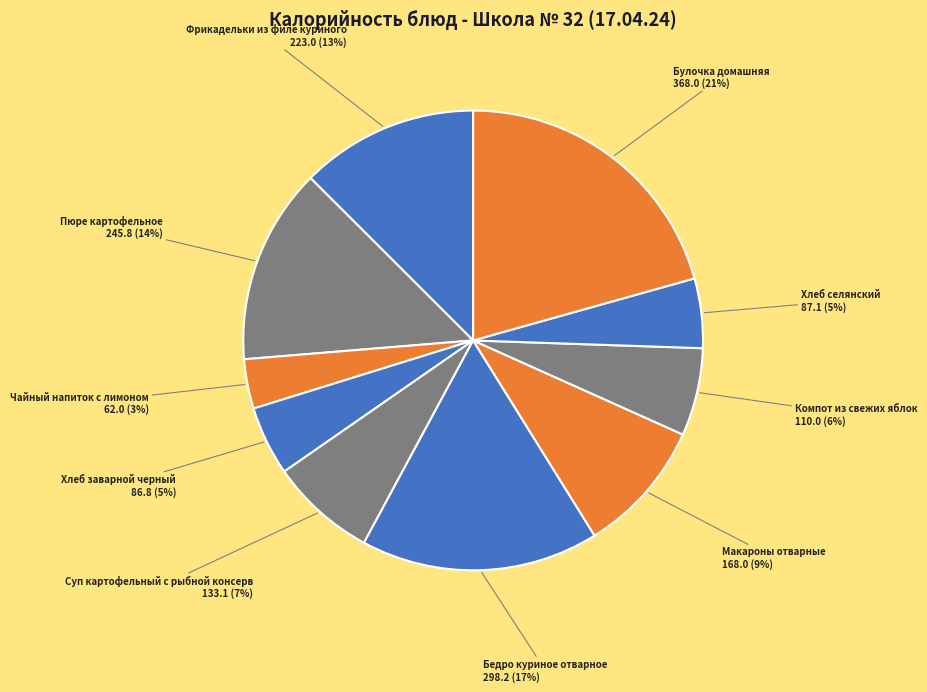

What is the ratio of the value at Хлеб селянский to the value at Пюре картофельное?

0.4